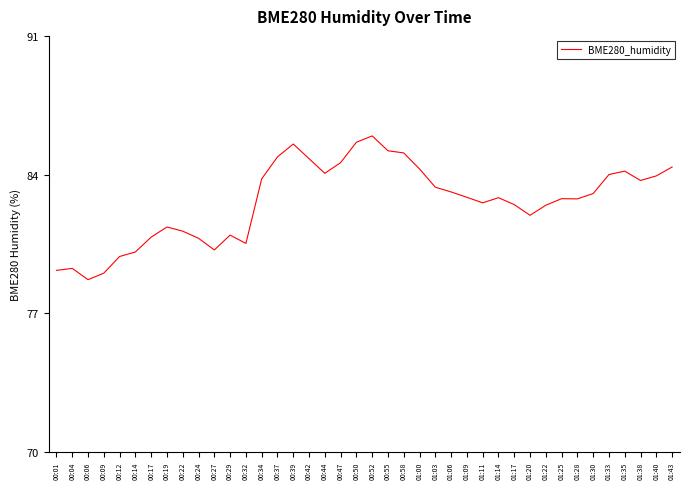

What is the greatest value displayed?

86.0